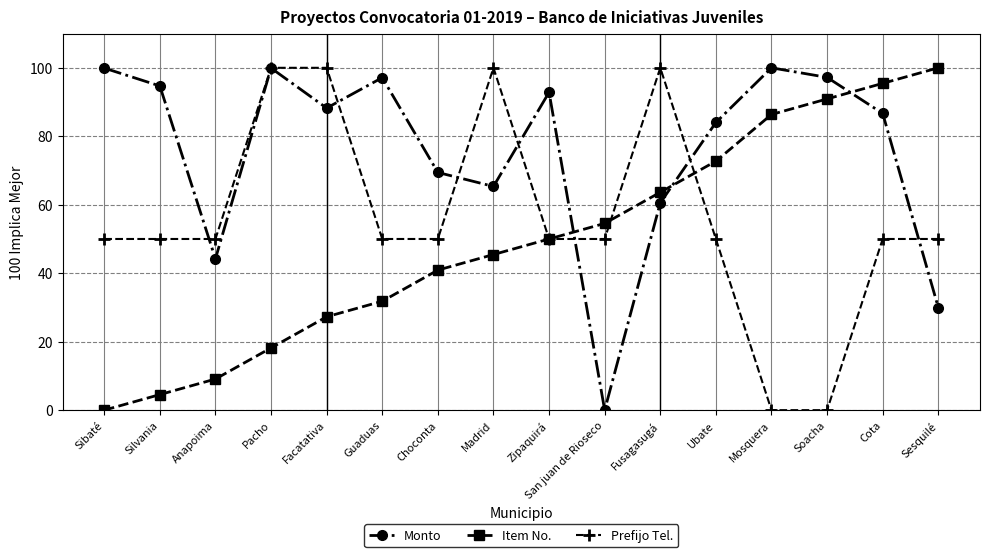

What is the difference between the second highest and second lowest values in the Monto series?

70.0